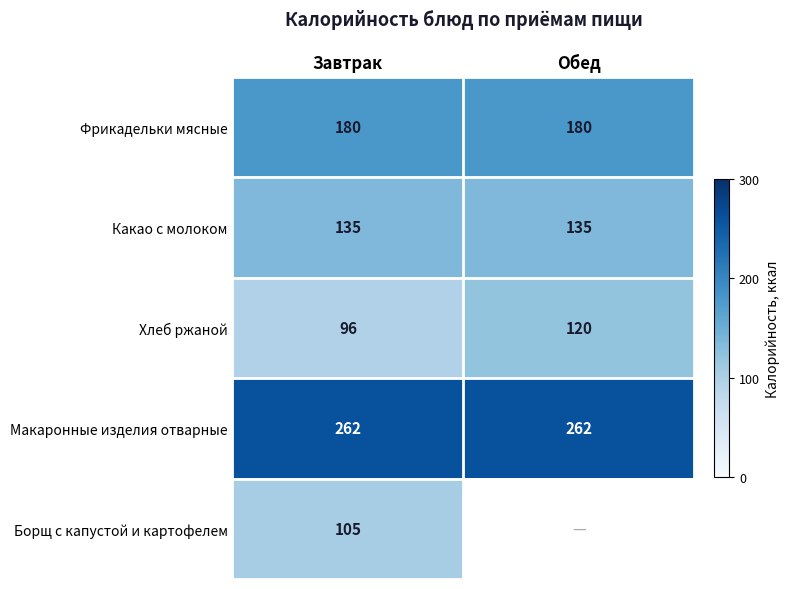

The Хлеб ржаной series shows 37 at Завтрак. True or false?

False